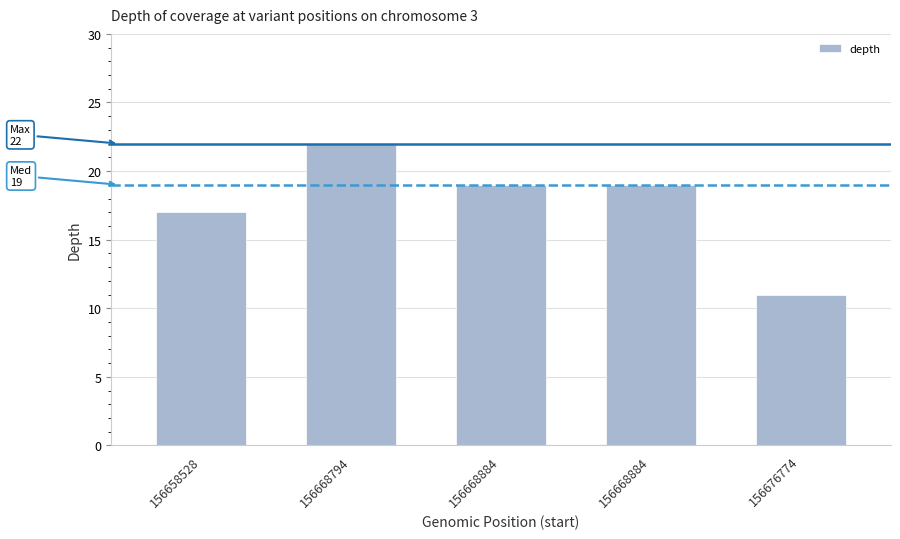

Are the bars horizontal?

No